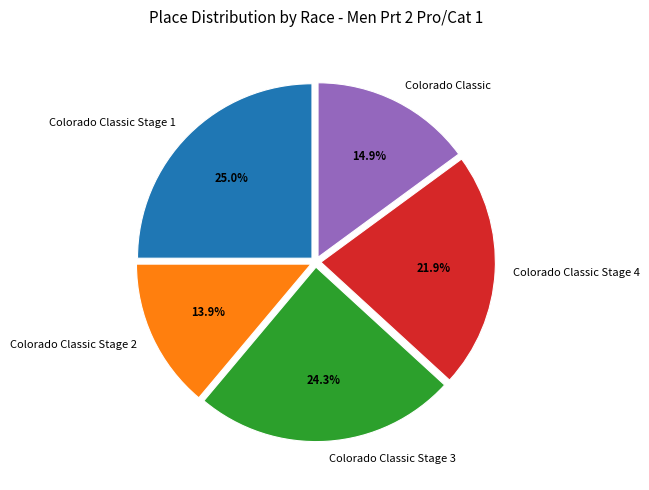

To the nearest percent, what percentage of the pie is Colorado Classic Stage 2?

14%